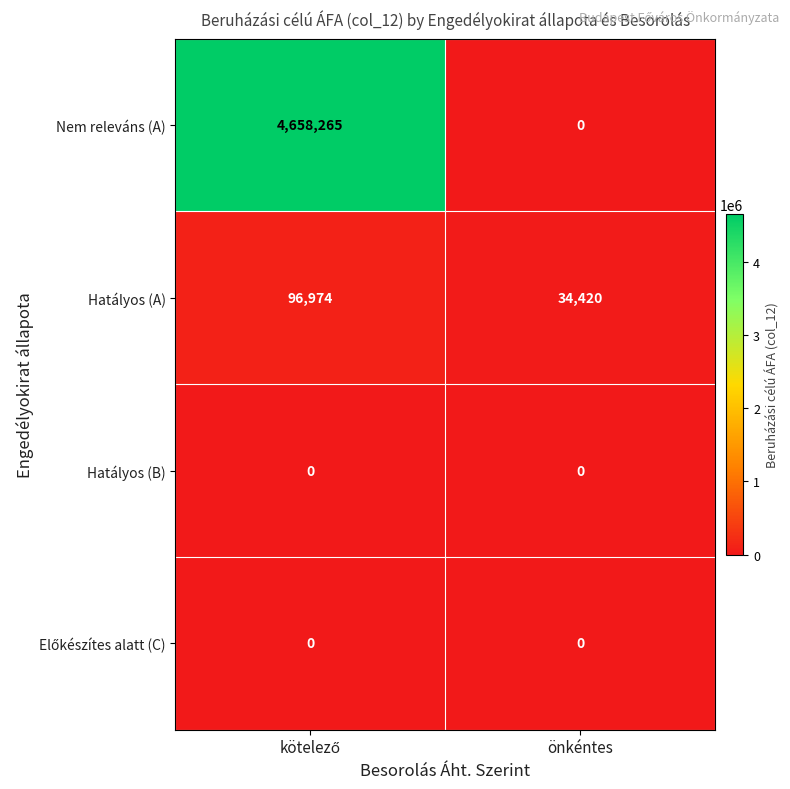

What is the greatest value displayed?

4658265